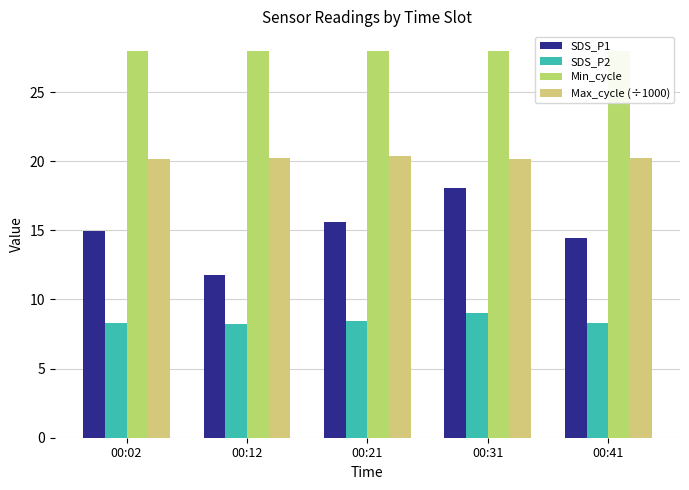

At 00:12, list the series in order from largest to smallest.

Min_cycle, Max_cycle (÷1000), SDS_P1, SDS_P2